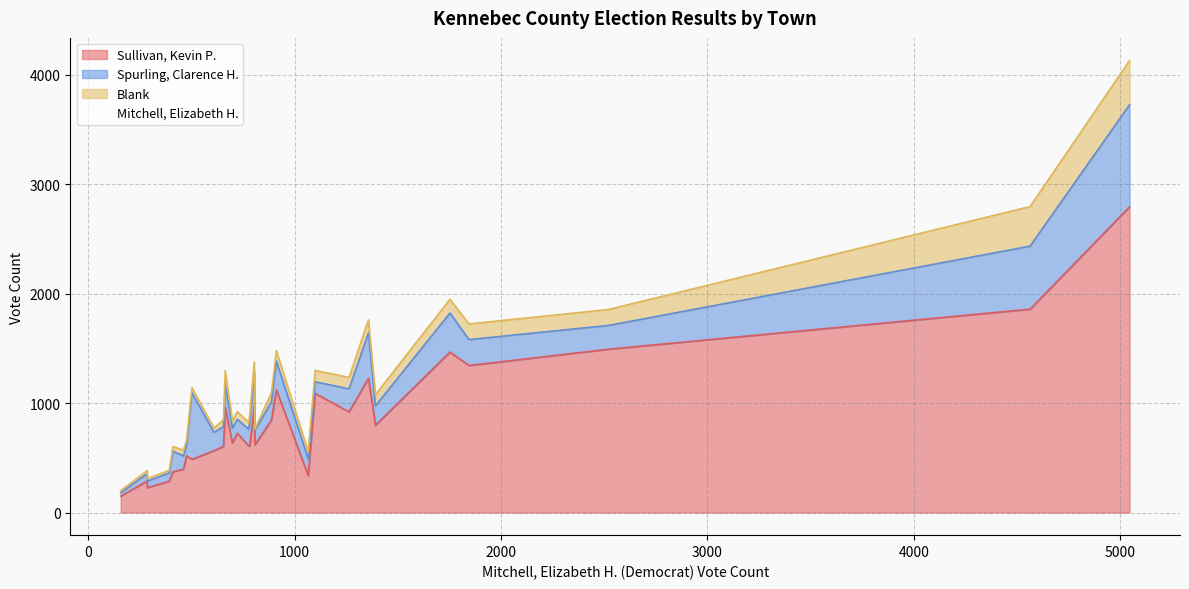

What are all the series names shown in the legend?

Mitchell, Elizabeth H., Sullivan, Kevin P., Spurling, Clarence H., Blank